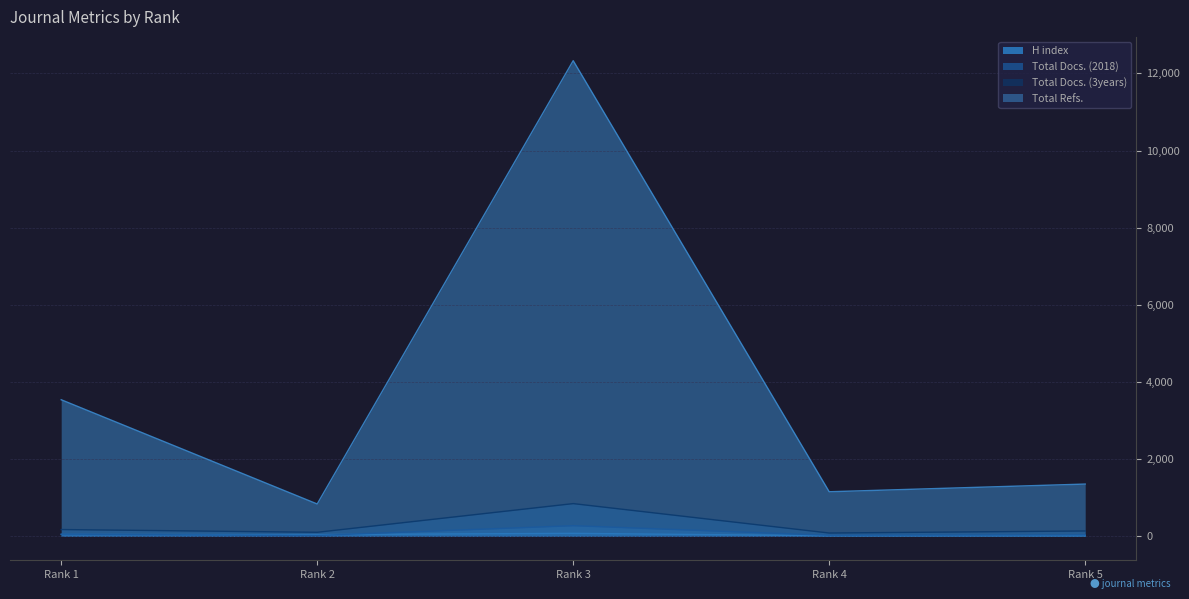

What is the sum of the H index values at Rank 2 and Rank 1?

102